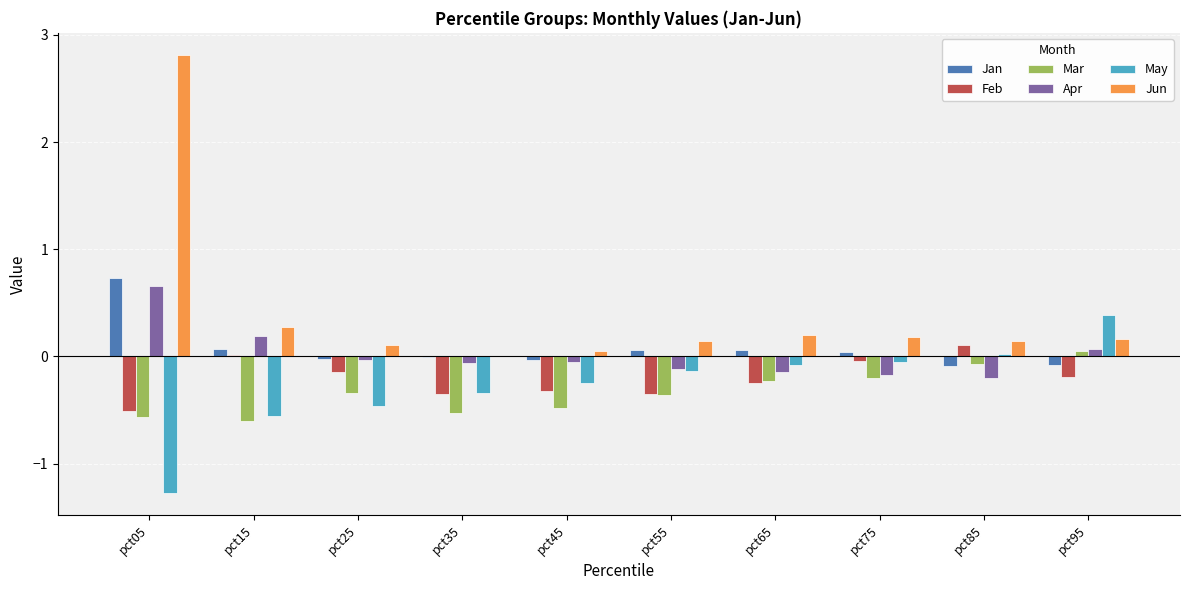

Which series changed the most between pct05 and pct55?

Jun